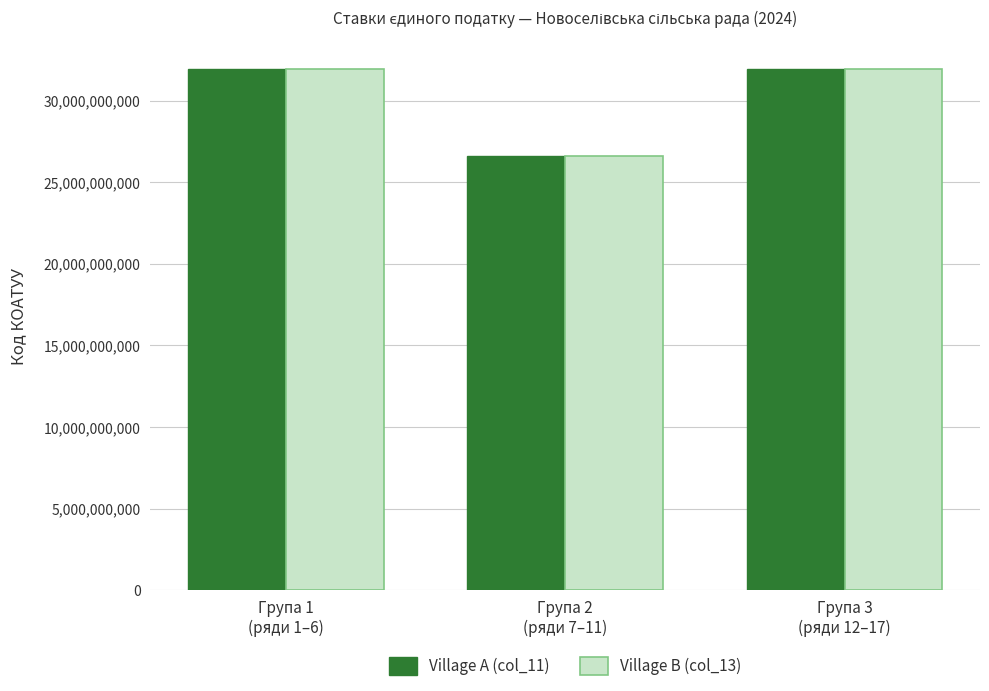

Is it true that Village A (col_11) equals 14096401790 at Група 2
(ряди 7–11)?

False